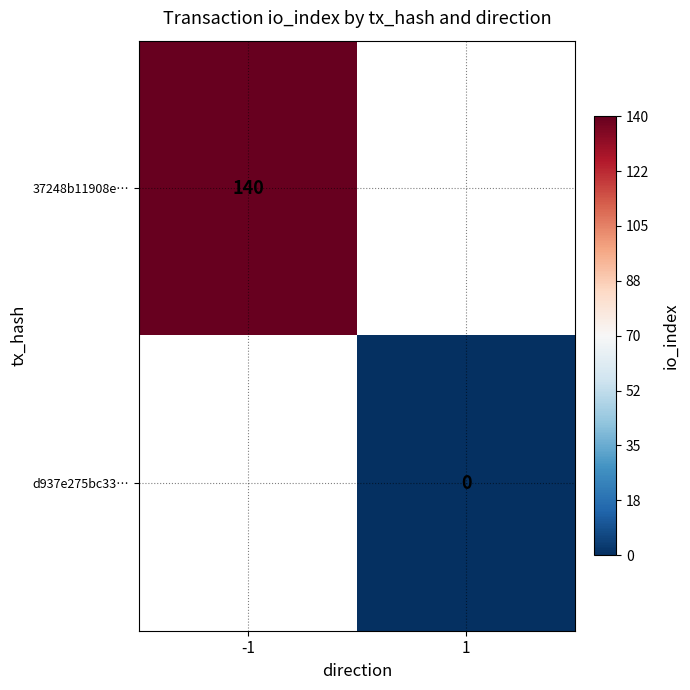

At how many categories does at least one series exceed 82?

1